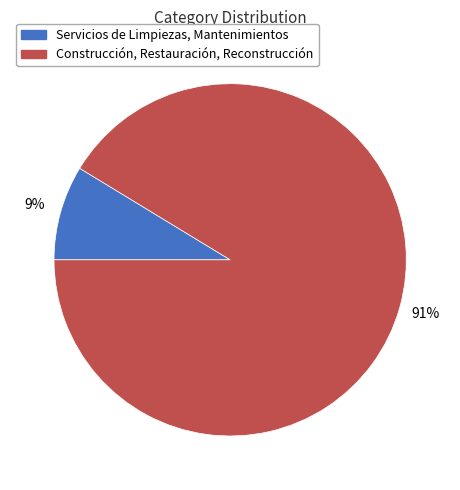

Does any single category account for the majority?

Yes